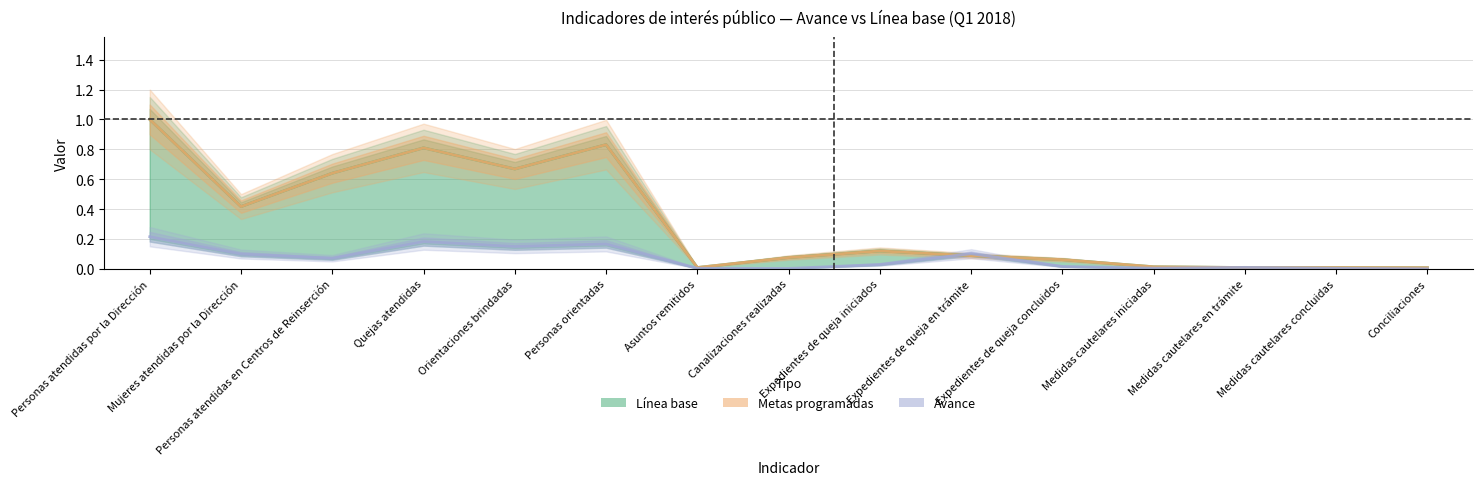

Reading left to right, extract all data points from this chart.

Línea base: 1.0	0.4	0.6	0.8	0.7	0.8	0.0	0.1	0.1	0.1	0.1	0.0	0.0	0.0	0.0
Metas programadas: 1.0	0.4	0.6	0.8	0.7	0.8	0.0	0.1	0.1	0.1	0.1	0.0	0.0	0.0	0.0
Avance: 0.2	0.1	0.1	0.2	0.2	0.2	0.0	0.0	0.0	0.1	0.0	0.0	0.0	0.0	0.0